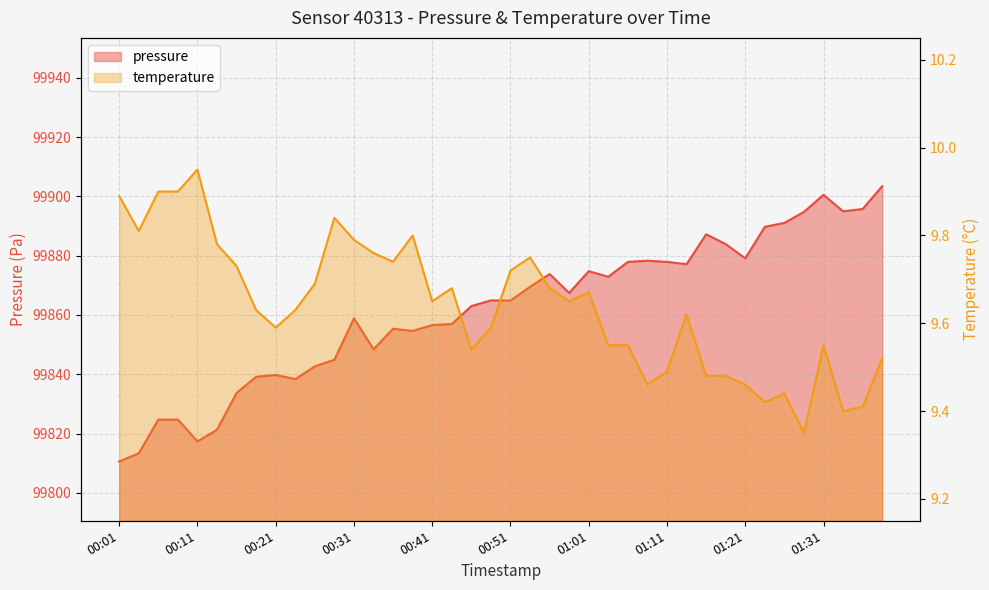

What position from the right is 01:04?

15